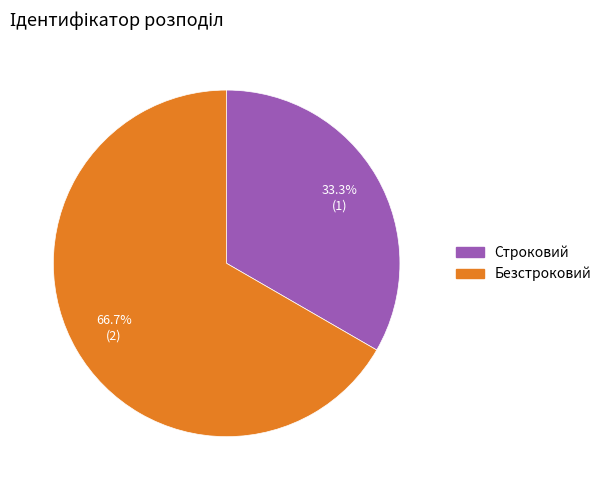

Which category has the biggest portion of the pie?

Безстроковий